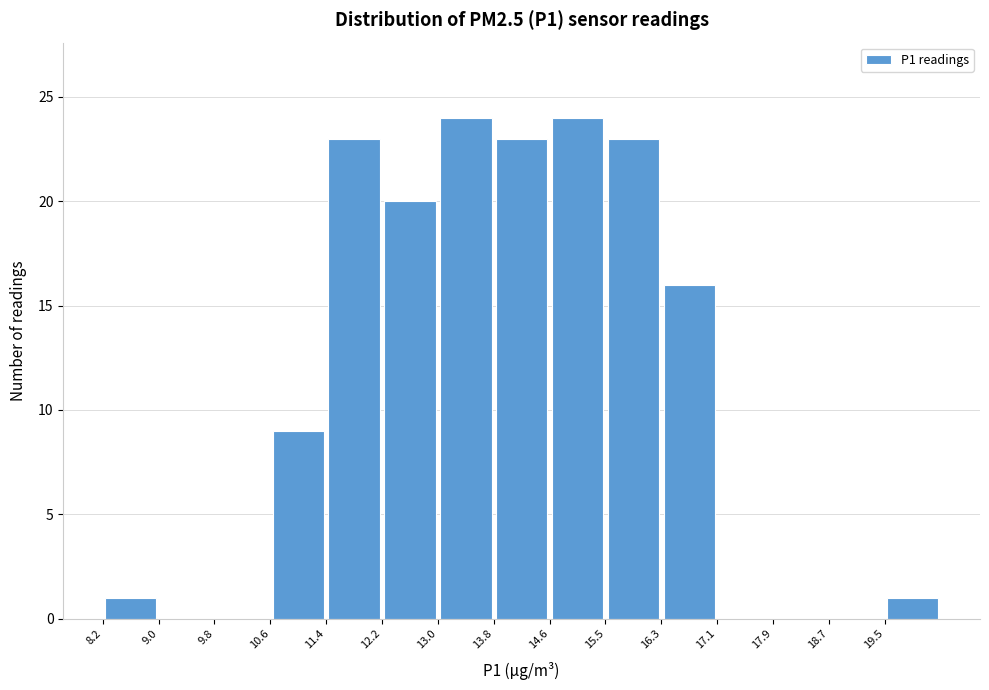

Reading left to right, list every bar in this chart as the range it spans on the x-axis followed by its height. Neither the bar edges nor the heights are printed on the chart, so give them approximately, as read against the axes.

8.2 to 9.0: 1
9.0 to 9.8: 0
9.8 to 10.6: 0
10.6 to 11.4: 9
11.4 to 12.2: 23
12.2 to 13.0: 20
13.0 to 13.8: 24
13.8 to 14.6: 23
14.6 to 15.5: 24
15.5 to 16.3: 23
16.3 to 17.1: 16
17.1 to 17.9: 0
17.9 to 18.7: 0
18.7 to 19.5: 0
19.5 to 20.3: 1